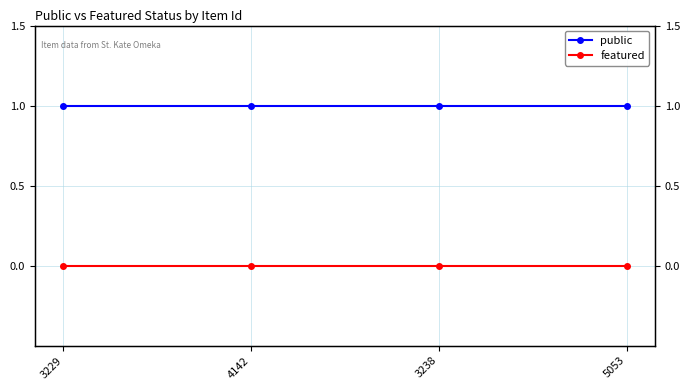

The public series shows 1 at 3238. True or false?

False